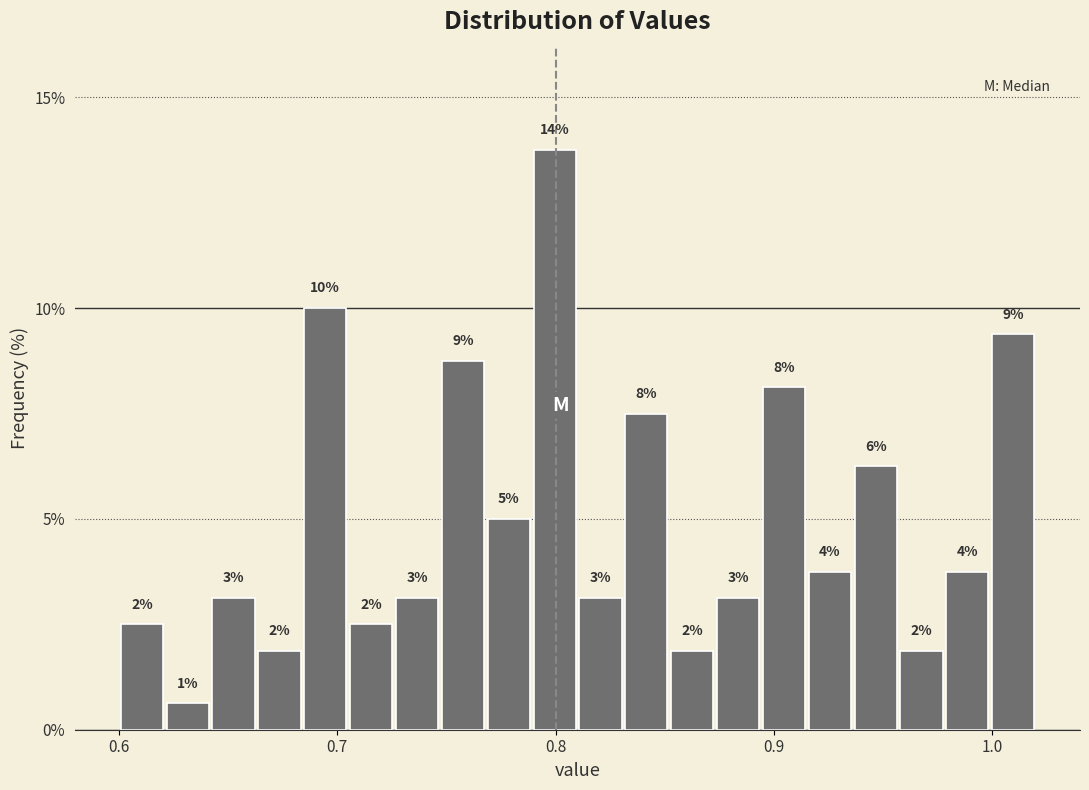

Around what value on the x-axis is the tallest bar? Give the approximate position of its centre, as read against the axis.

0.80